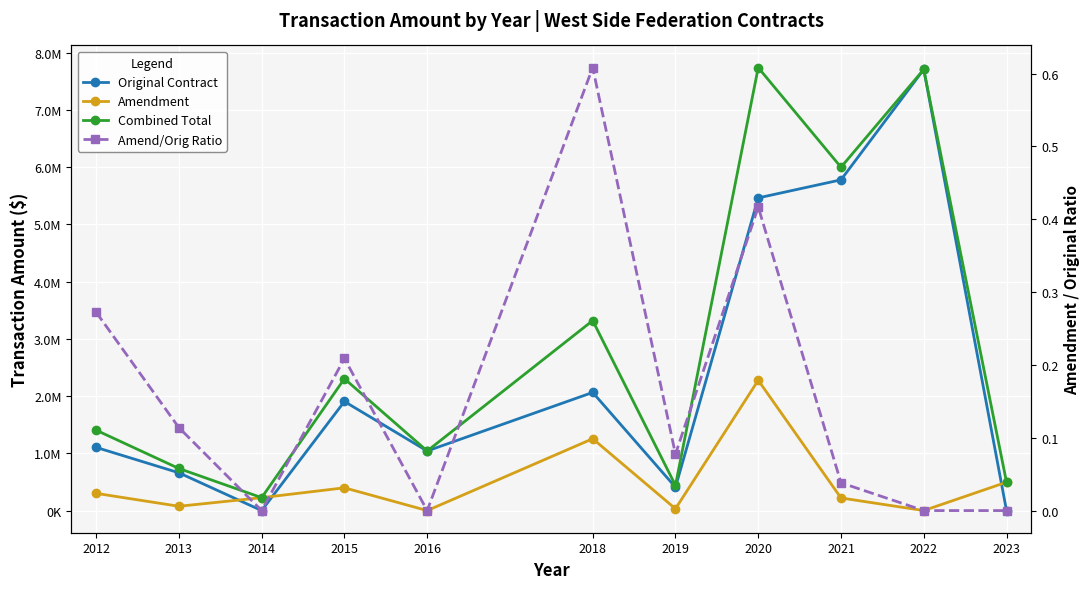

True or false: Amend/Orig Ratio has more than 1 points higher than both neighbors.

True